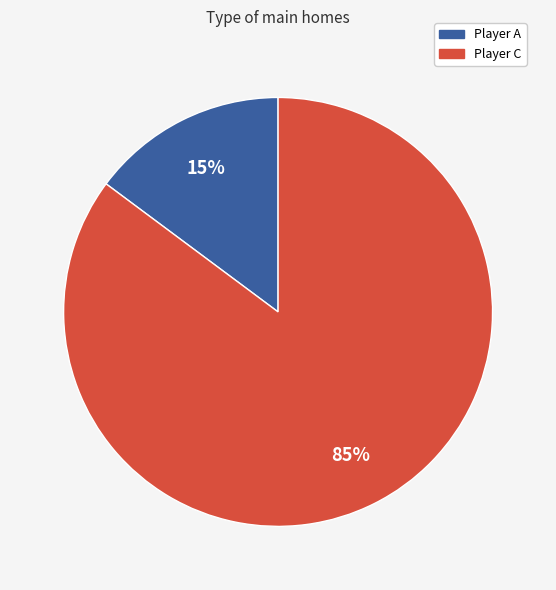

How many slices are in this pie chart?

2